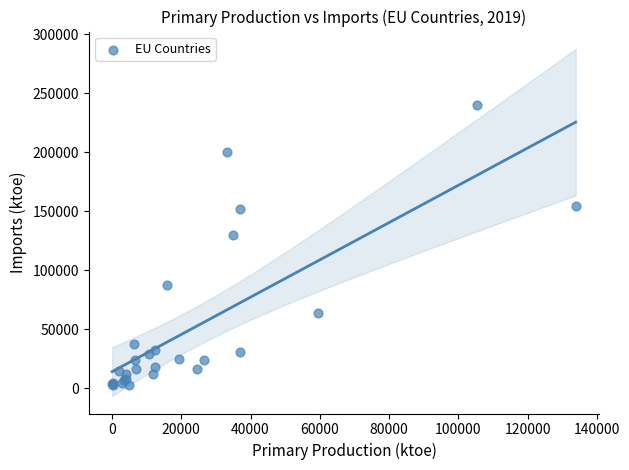

What Y value in the scatter plot is closest to 121254?

129967.5